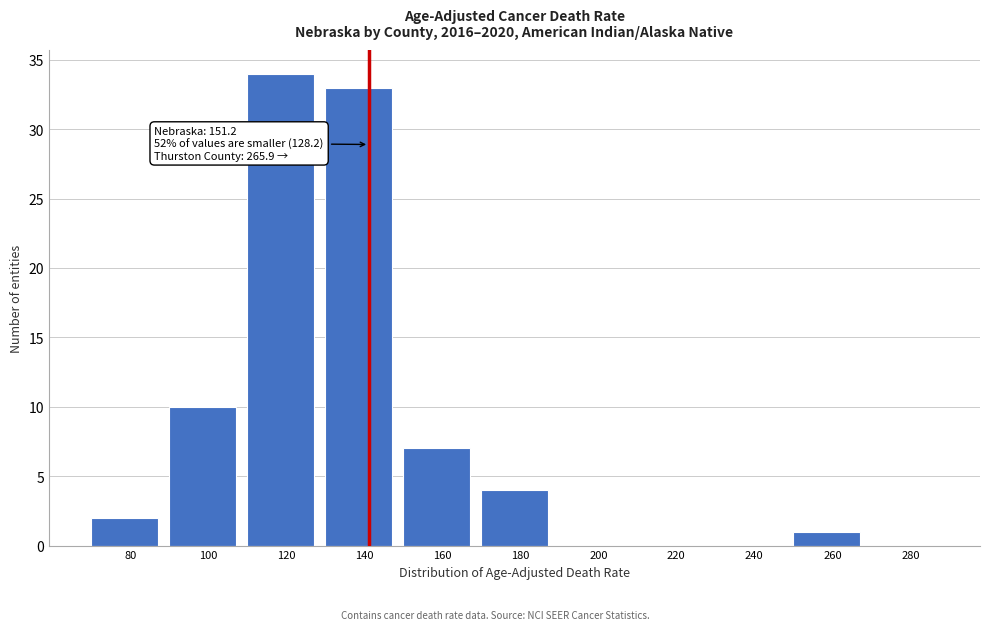

Reading left to right, list all the values displayed in this chart.

80=2	100=10	120=34	140=33	160=7	180=4	200=0	220=0	240=0	260=1	280=0